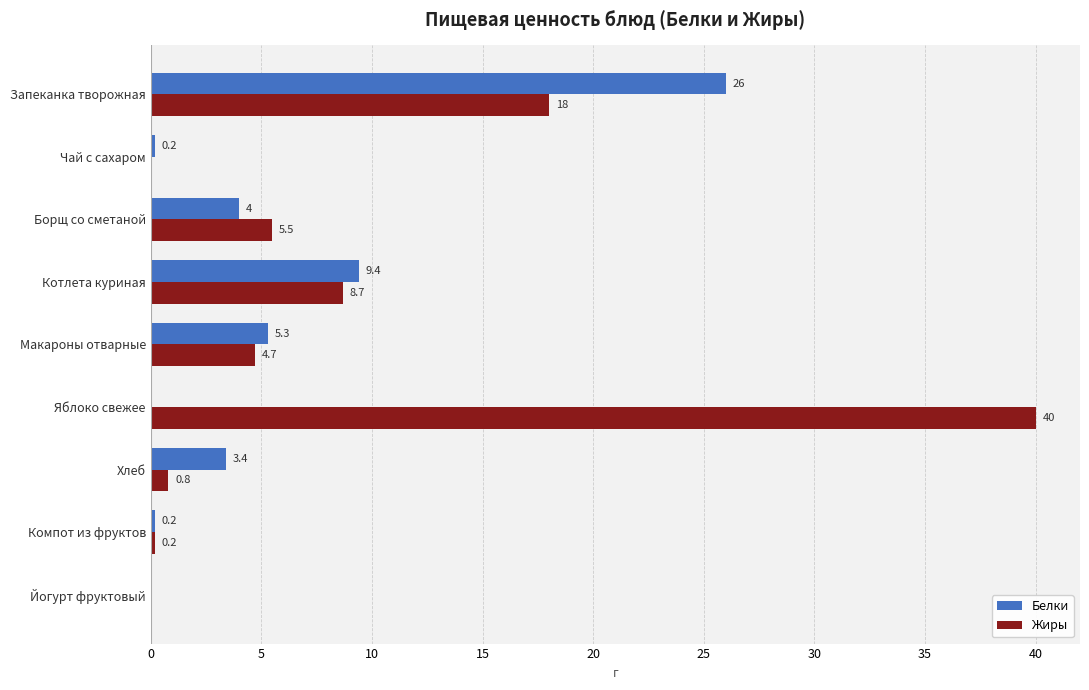

Which label corresponds to the largest value in the chart?

Яблоко свежее